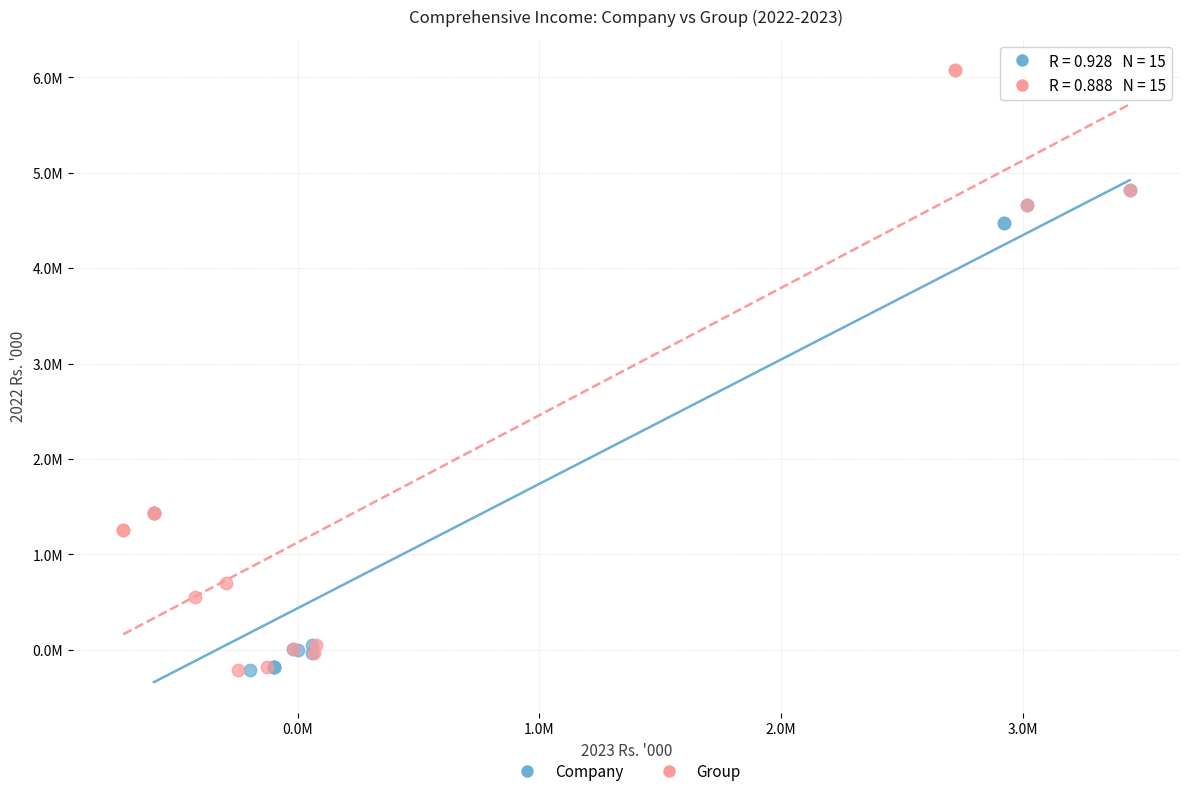

What are all the series names shown in the legend?

Company, Group